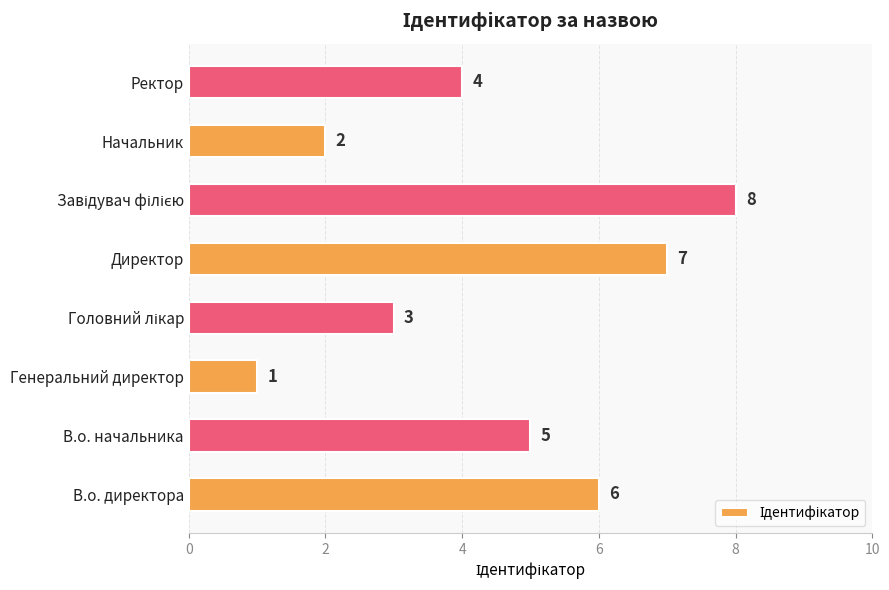

How many values are between 3 and 7?

5